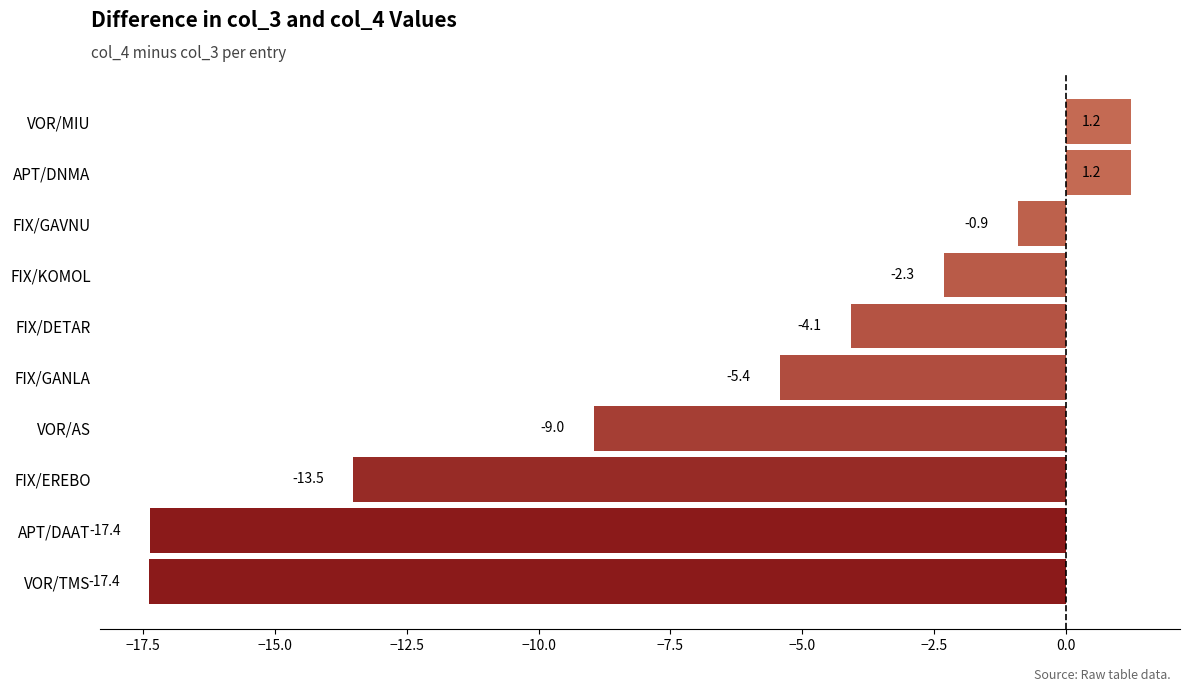

Read the value at FIX/KOMOL.

-2.3